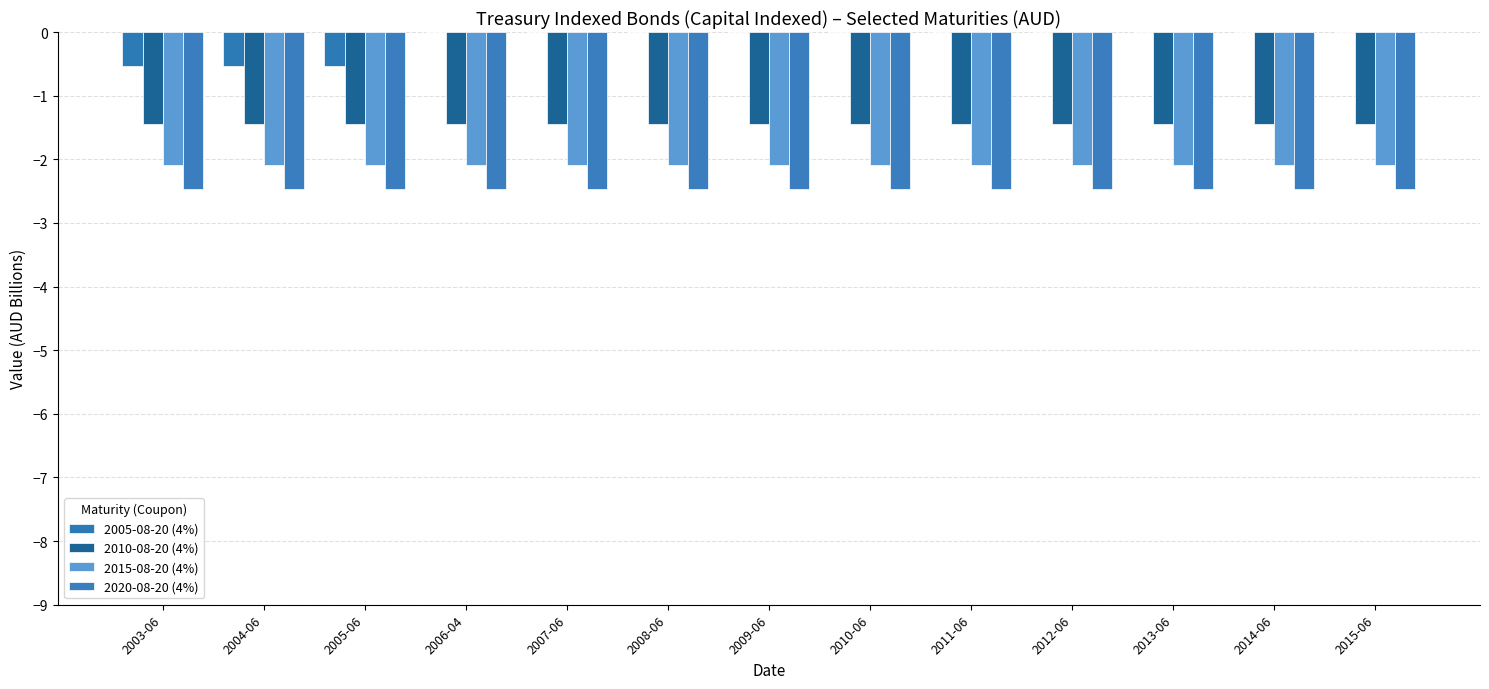

Are the bars grouped side by side (vs. stacked)?

Yes